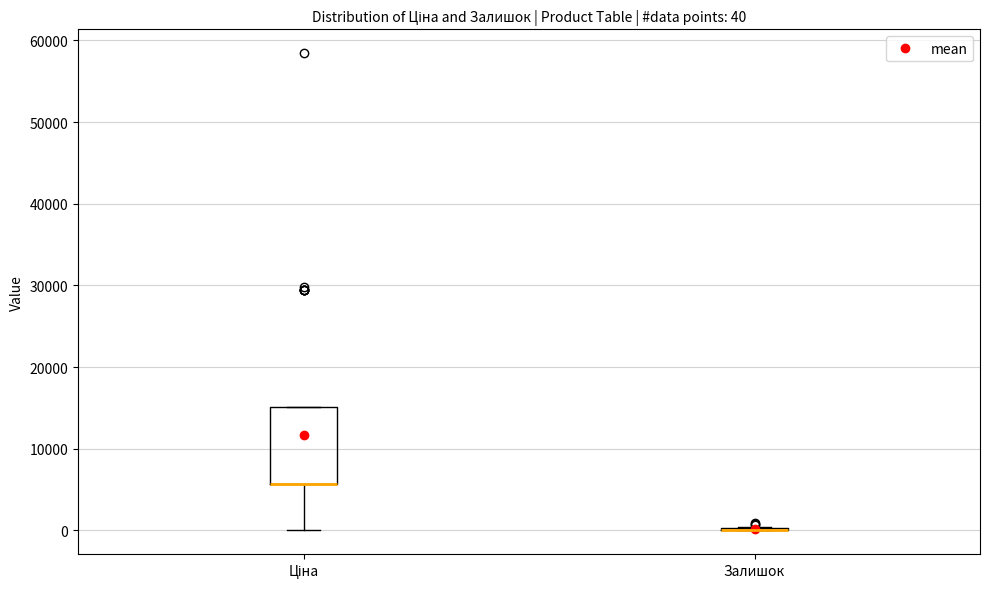

Which box is the tallest, from its lower edge to its upper edge?

Ціна